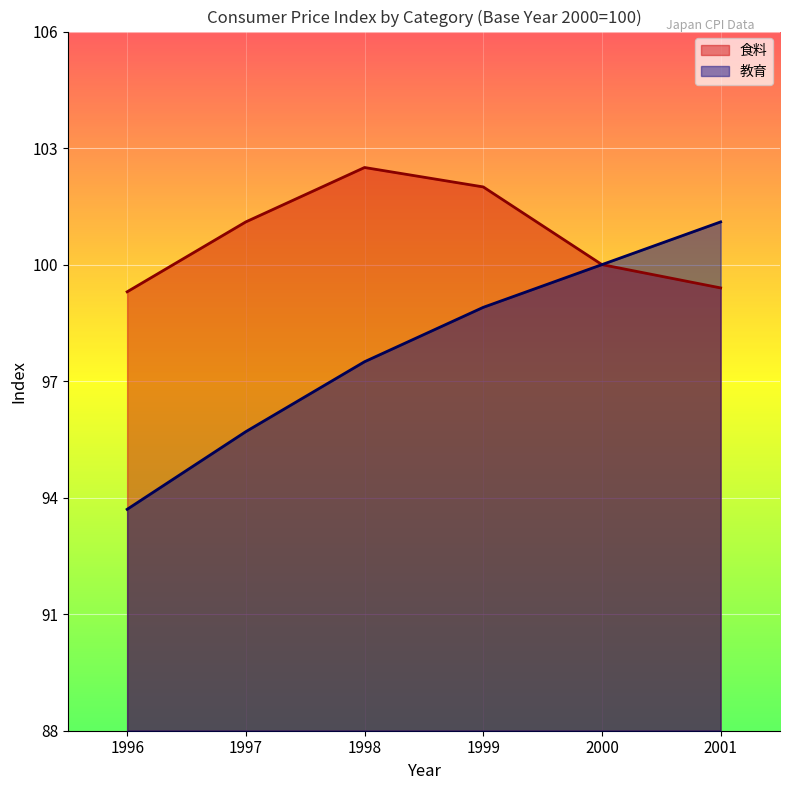

True or false: 食料 and 教育 intersect in this chart.

False